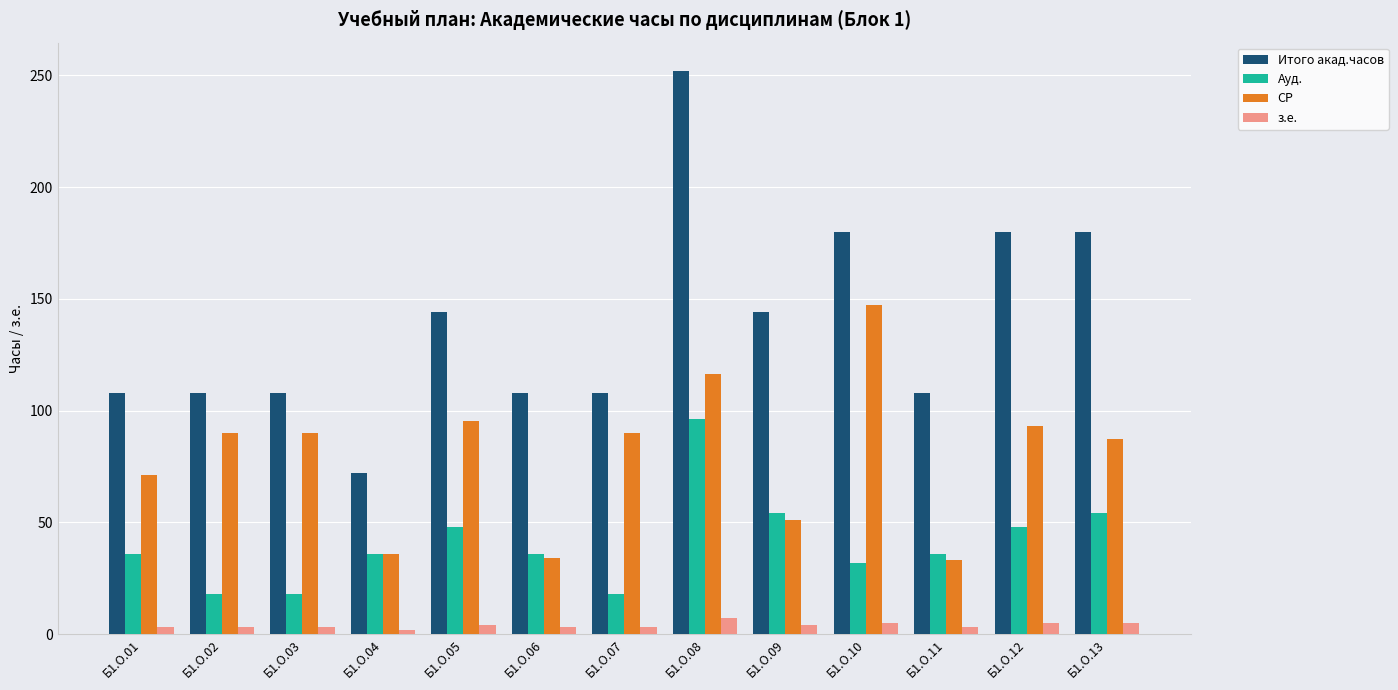

List the series in order of their peak value, lowest first.

з.е., Ауд., СР, Итого акад.часов